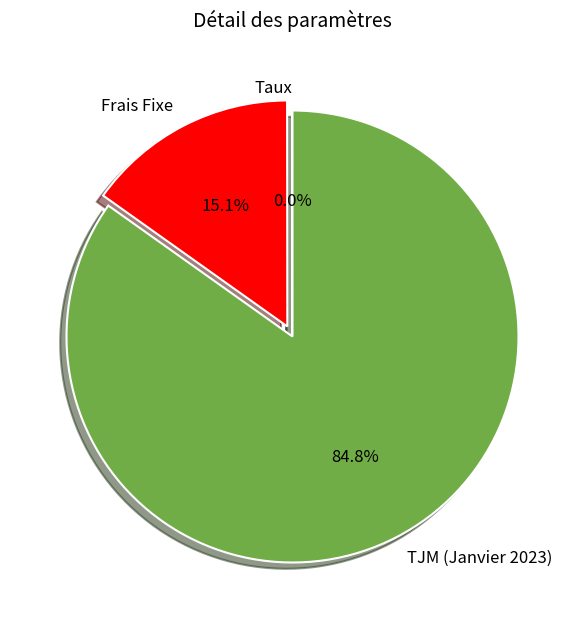

What percentage do Frais Fixe and TJM (Janvier 2023) together represent?

100.0%